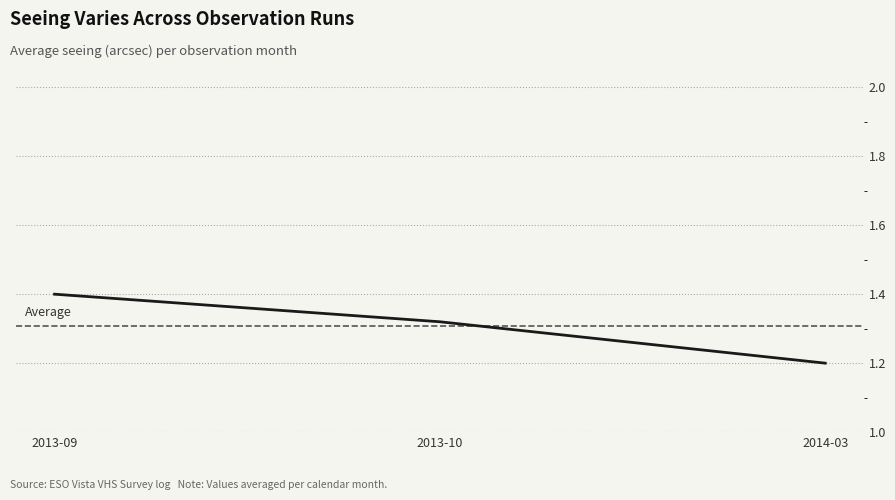

How many series are shown in this chart?

1